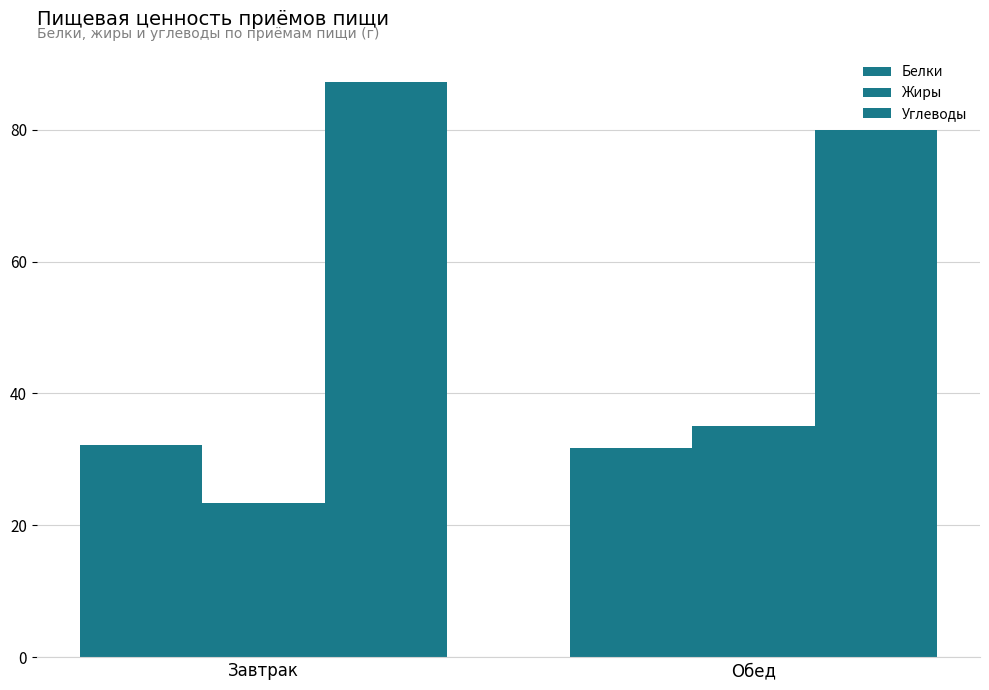

What is the smallest value displayed?

23.3